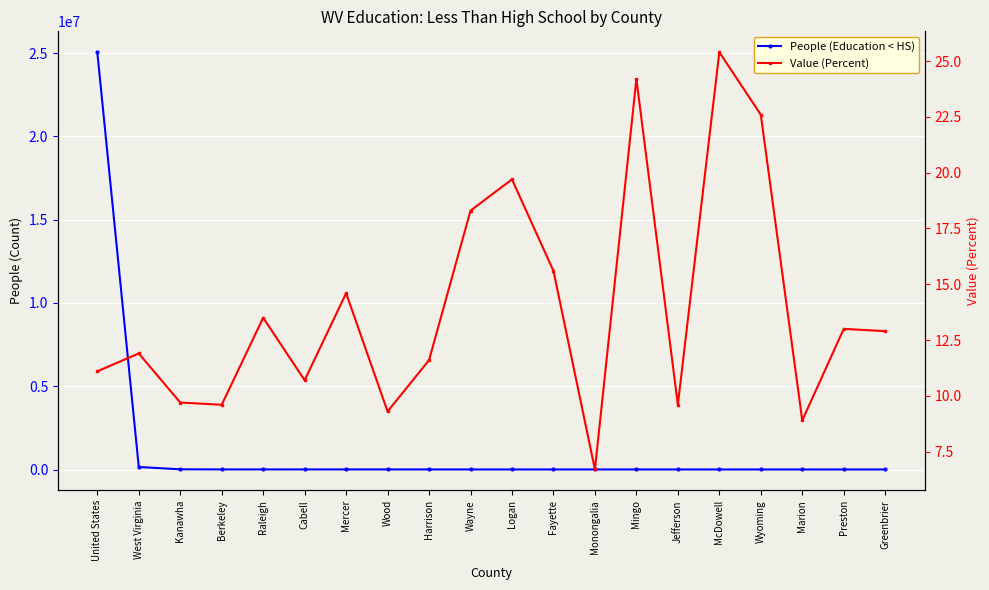

At which category does the chart reach its peak across all series?

United States